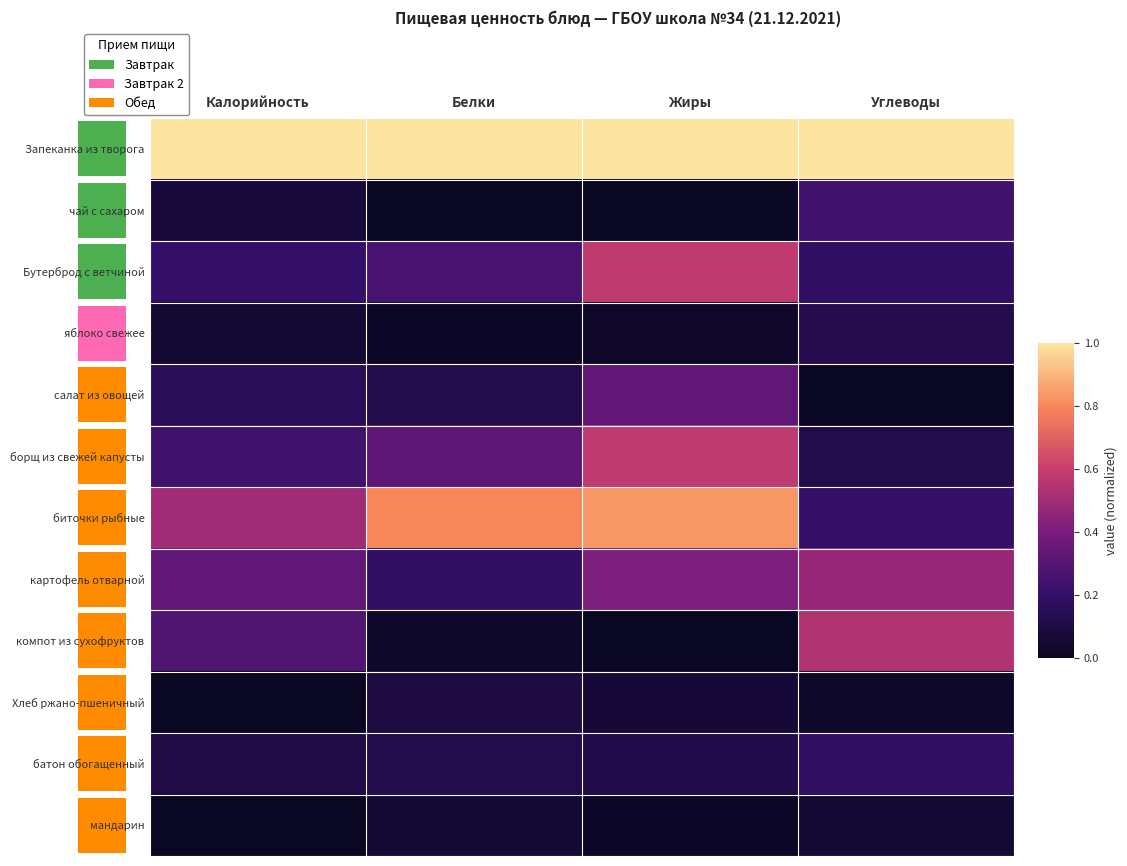

How many values in the салат из овощей series exceed 0?

3